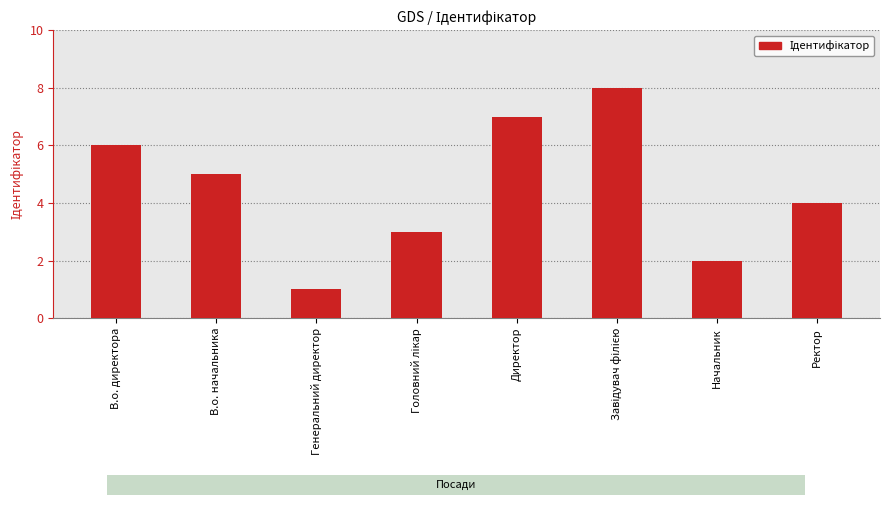

What is the smallest value displayed?

1